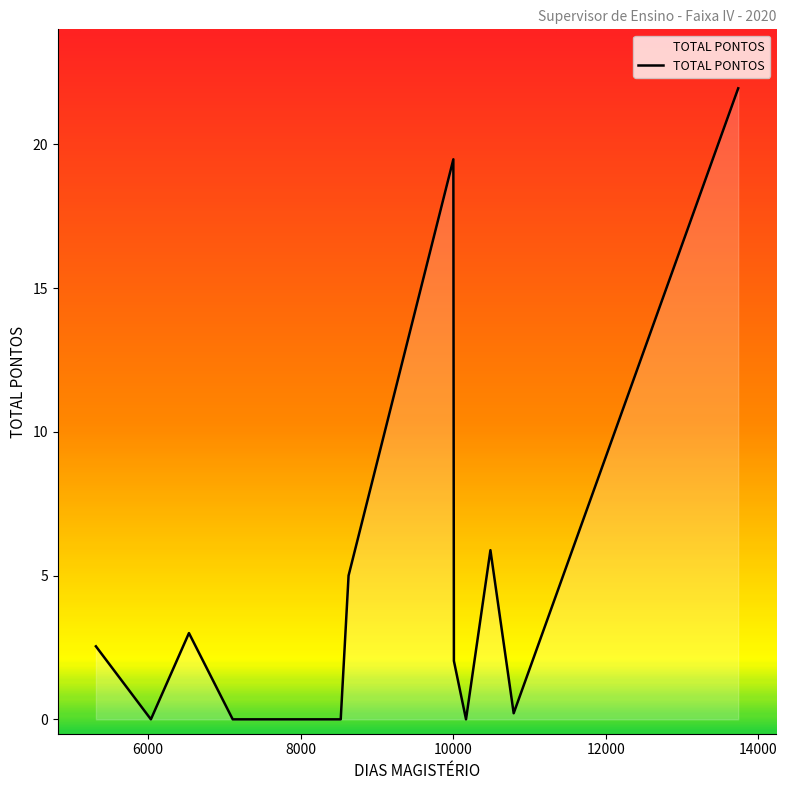

What is the greatest value displayed?

21.9